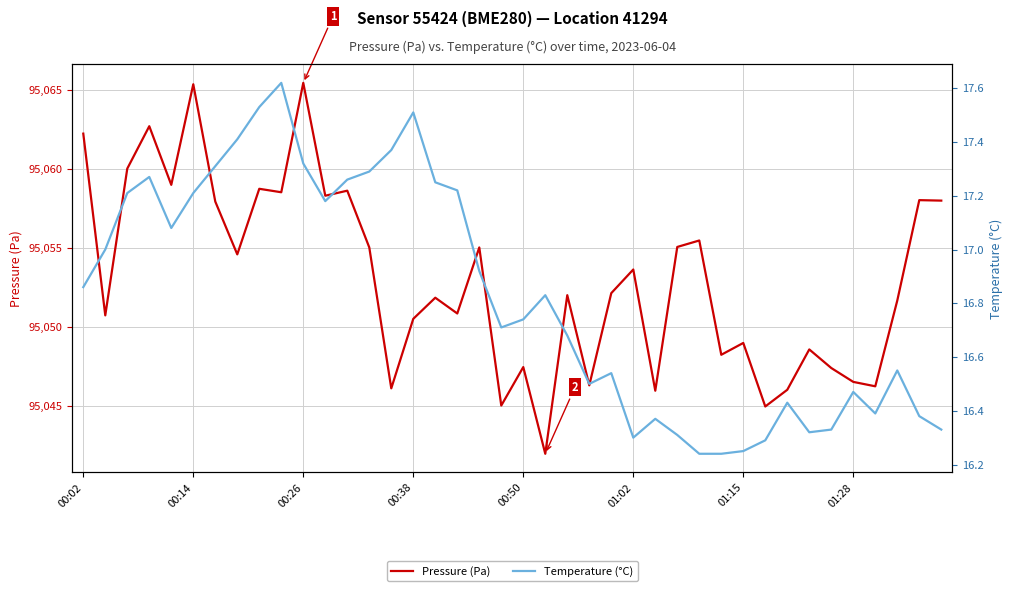

In Pressure (Pa), how many points are higher than both neighbors (excluding endpoints)?

14